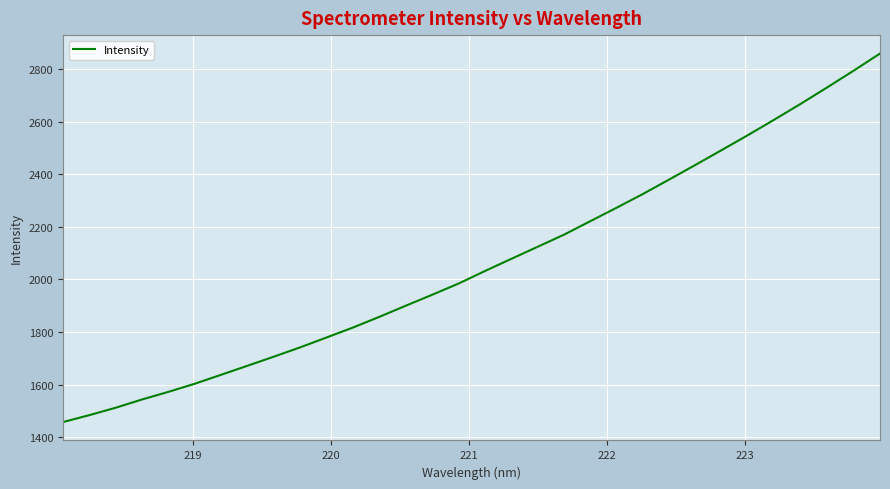

What is the maximum value shown in the chart?

2859.3